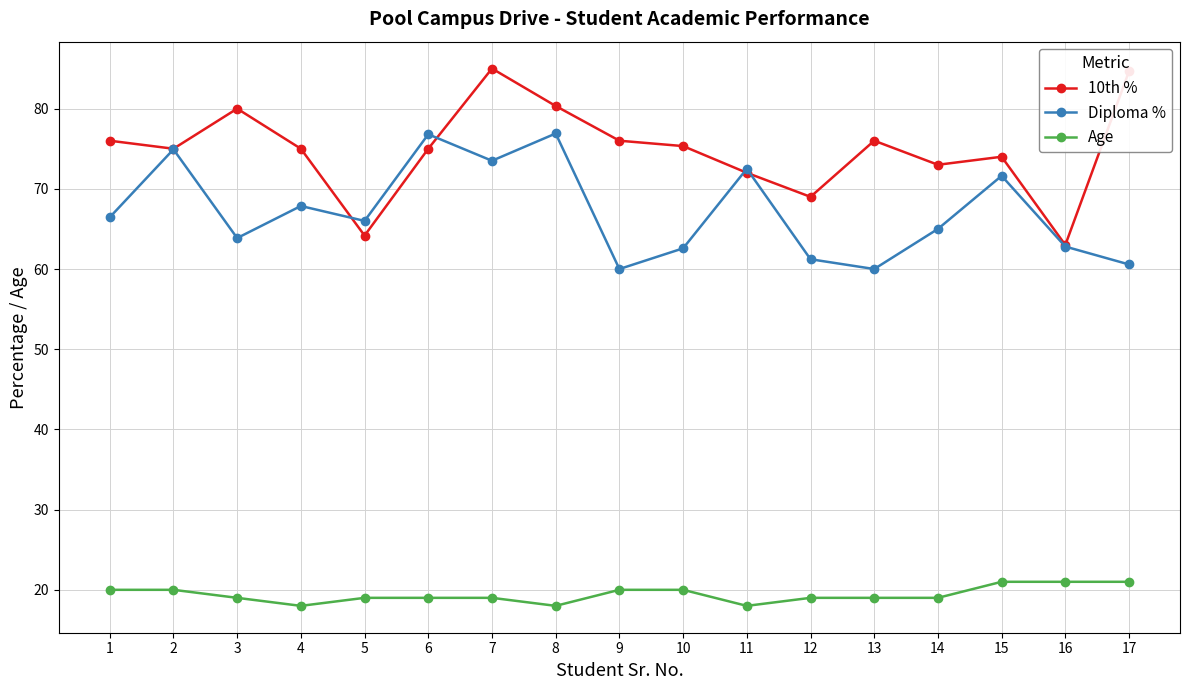

True or false: 10th % and Age cross at least once.

False